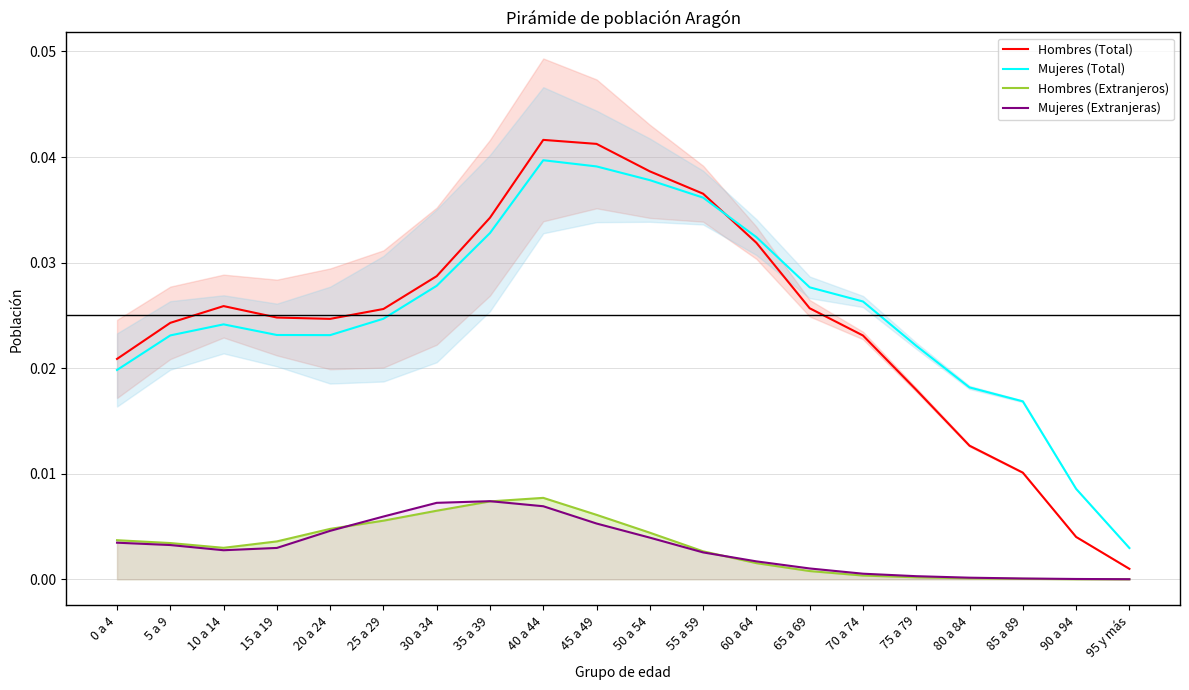

List the labels in order of Mujeres (Total) value, smallest first.

95 y más, 90 a 94, 85 a 89, 80 a 84, 0 a 4, 75 a 79, 5 a 9, 20 a 24, 15 a 19, 10 a 14, 25 a 29, 70 a 74, 65 a 69, 30 a 34, 60 a 64, 35 a 39, 55 a 59, 50 a 54, 45 a 49, 40 a 44